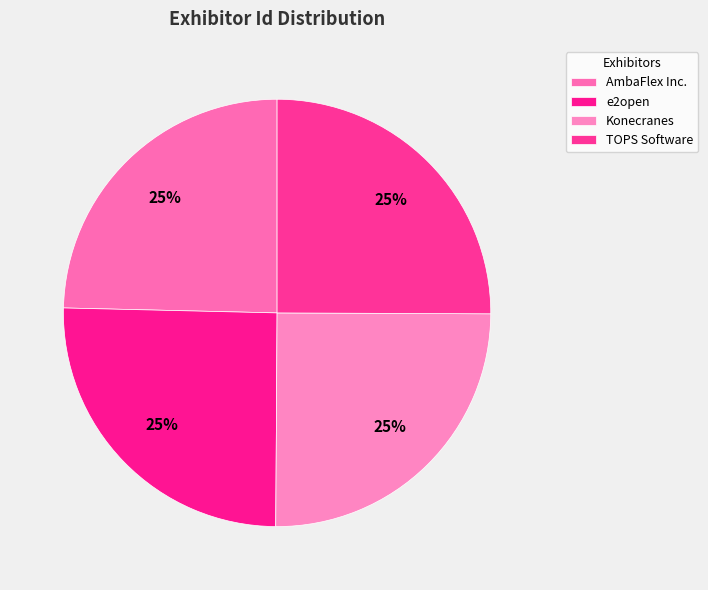

Count the number of slices in the pie.

4